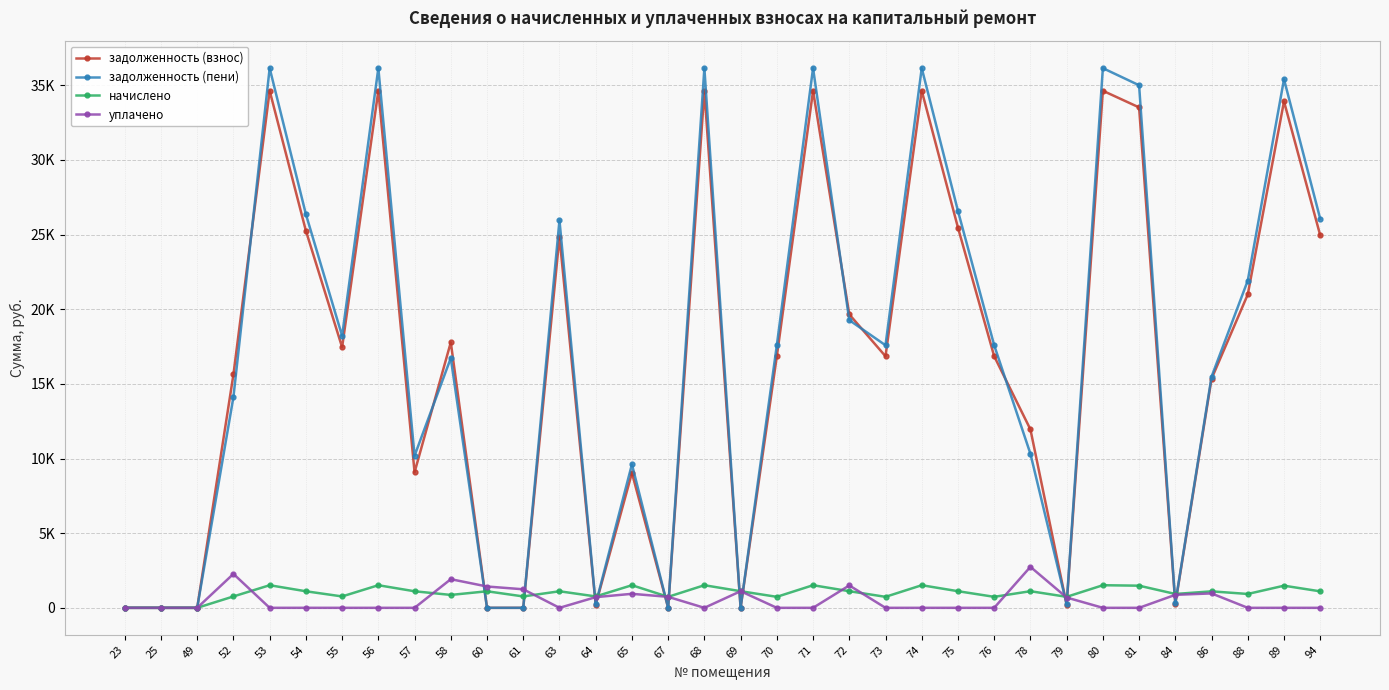

At which category is the sum across all series the highest?

53